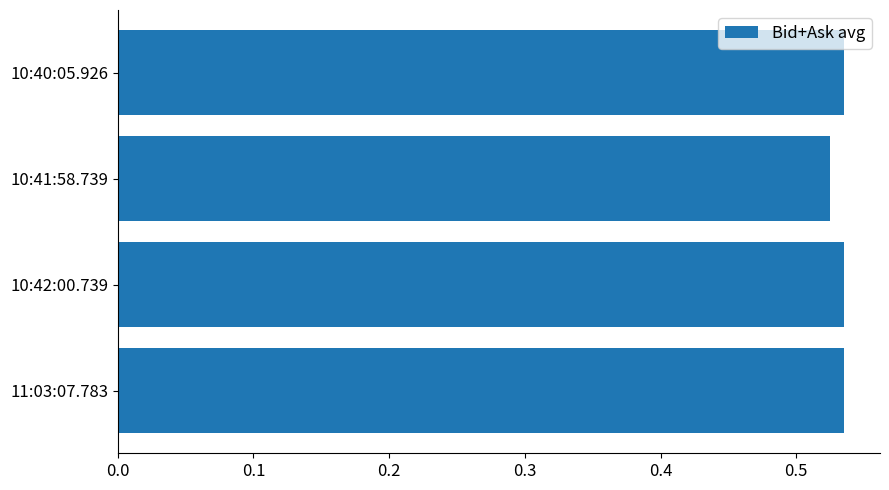

Does the chart contain stacked bars?

No